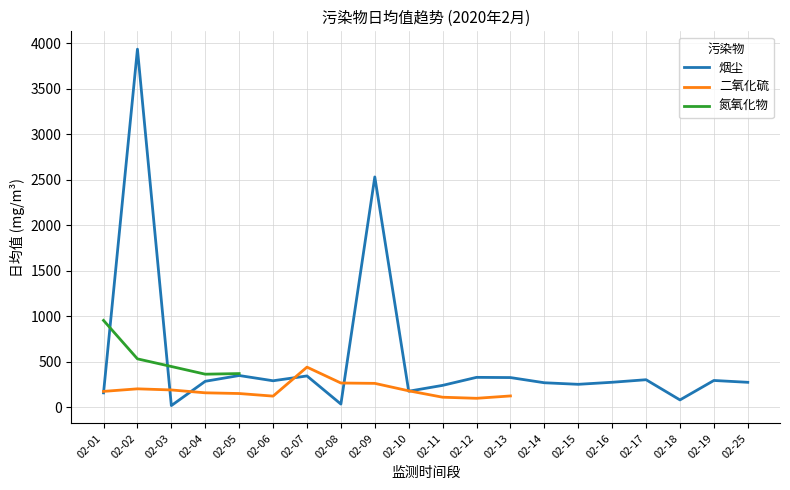

Does the chart display data point markers on the line(s)?

No